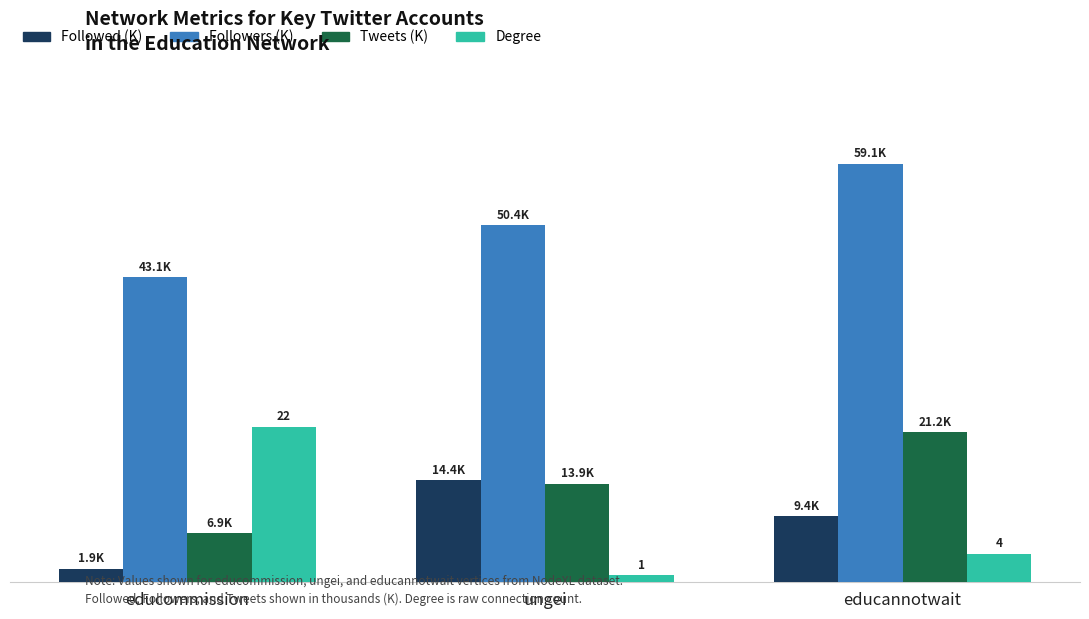

What is the label of the 1st bar from the left?

educommission